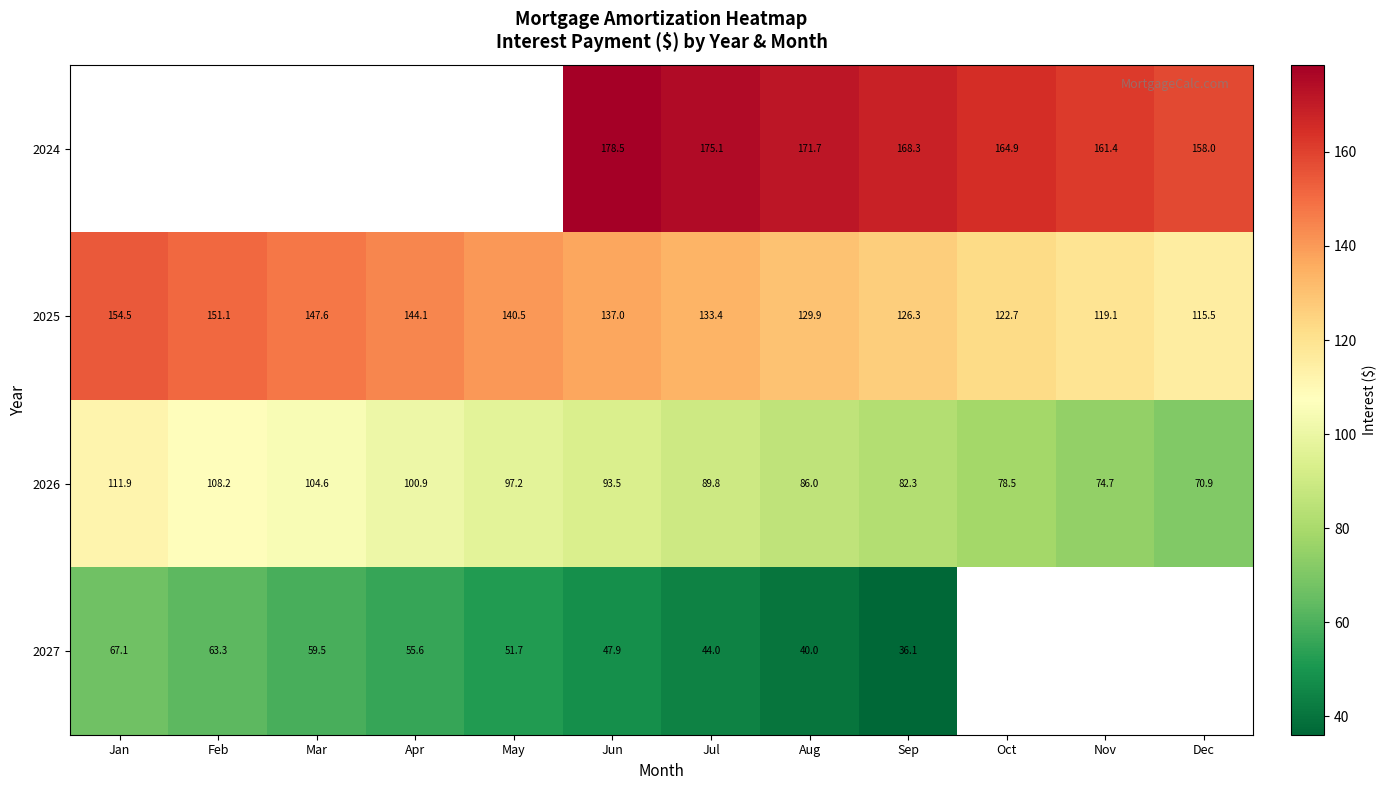

The 2025 series shows 38.5 at Dec. True or false?

False